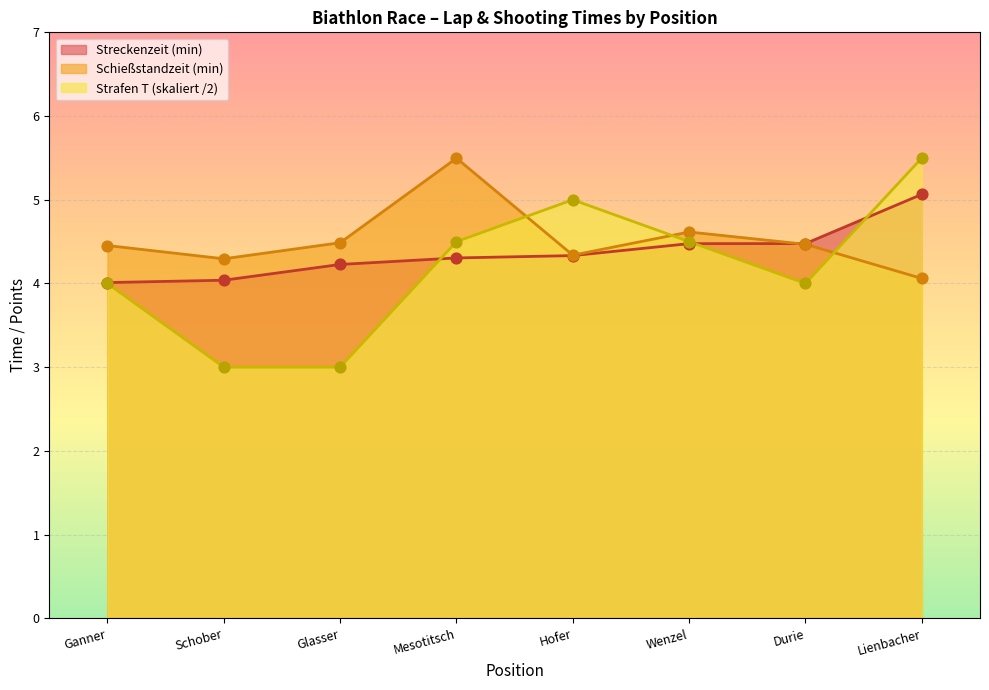

Is the value of Schießstandzeit at Durie greater than the value of Streckenzeit at Hofer?

Yes